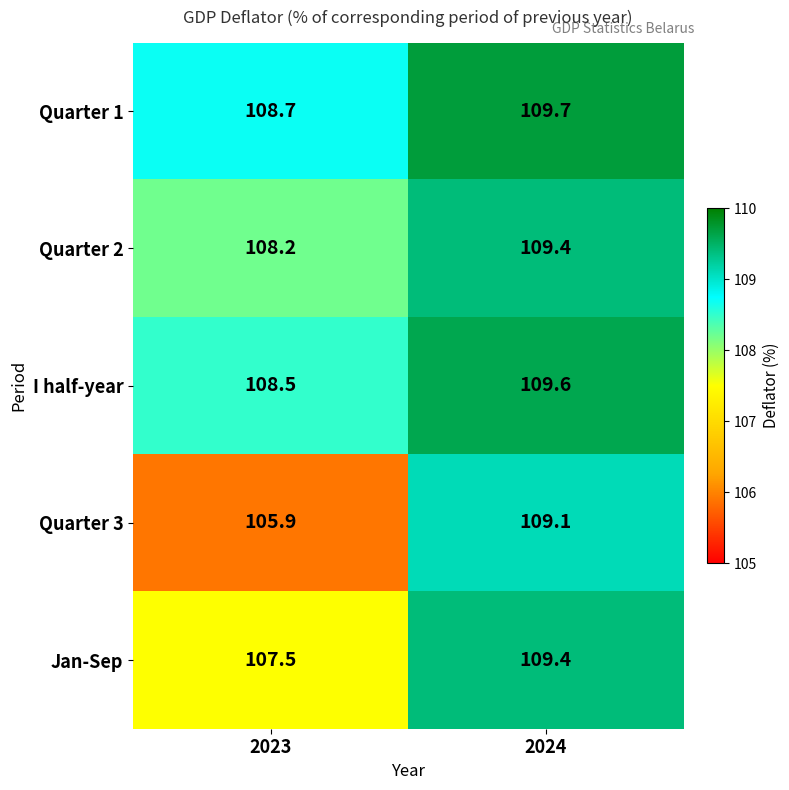

The value of Quarter 2 at 2023 is 41.1. True or false?

False